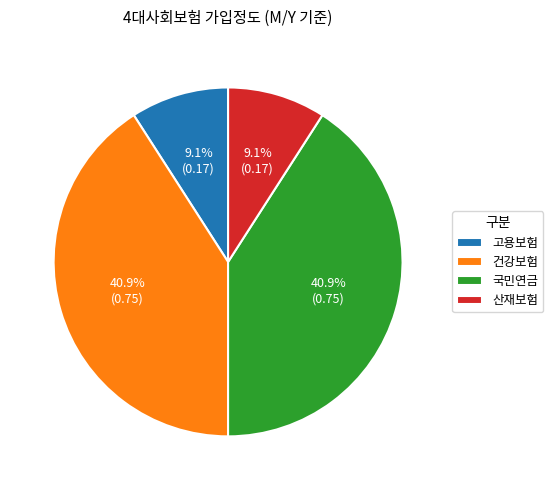

What percentage is the 건강보험 slice, to the nearest percent?

41%